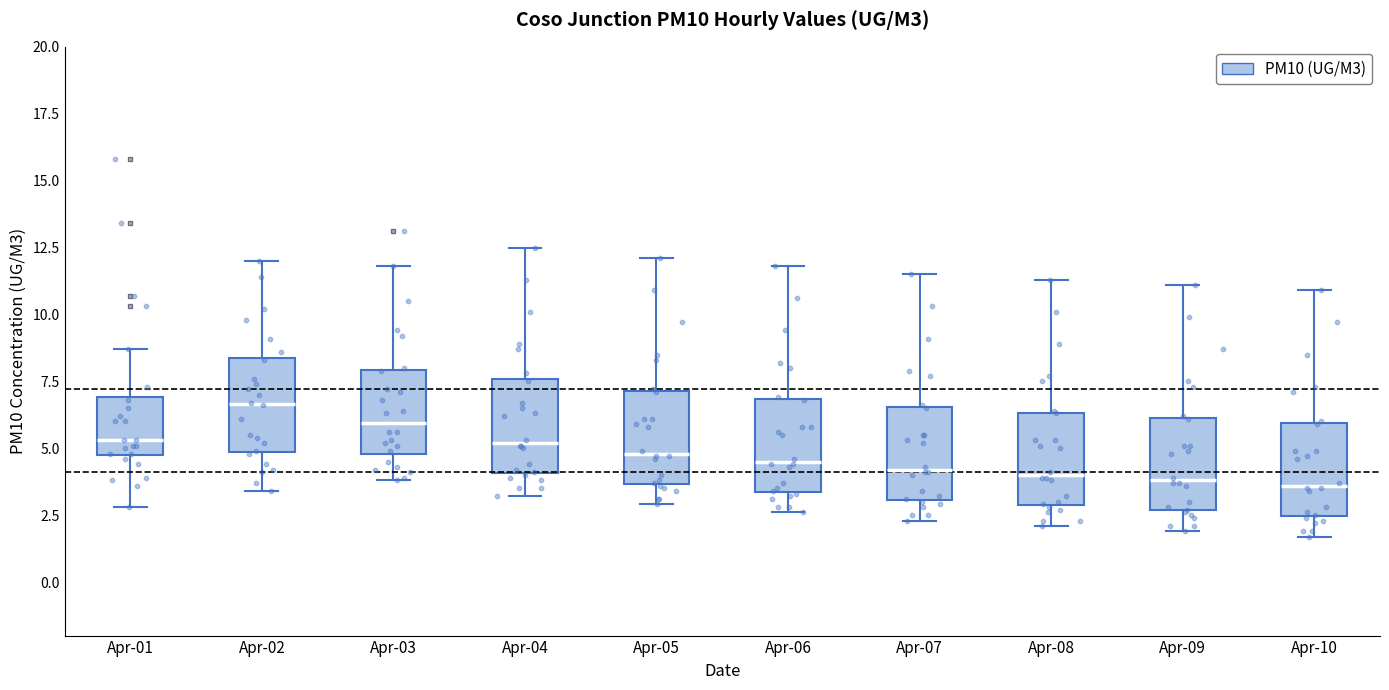

Reading left to right, read every box against the y-axis: the position of its median line, the range the box covers, and the ends of its whiskers. The values are not printed on the chart, so give them approximately, as read against the axis.

Apr-01: median 5.5, box 5.0 to 7.0, whiskers 3.0 to 8.5
Apr-02: median 6.5, box 5.0 to 8.5, whiskers 3.5 to 12.0
Apr-03: median 6.0, box 5.0 to 8.0, whiskers 4.0 to 12.0
Apr-04: median 5.0, box 4.0 to 7.5, whiskers 3.0 to 12.5
Apr-05: median 5.0, box 3.5 to 7.0, whiskers 3.0 to 12.0
Apr-06: median 4.5, box 3.5 to 7.0, whiskers 2.5 to 12.0
Apr-07: median 4.0, box 3.0 to 6.5, whiskers 2.5 to 11.5
Apr-08: median 4.0, box 3.0 to 6.5, whiskers 2.0 to 11.5
Apr-09: median 4.0, box 2.5 to 6.0, whiskers 2.0 to 11.0
Apr-10: median 3.5, box 2.5 to 6.0, whiskers 1.5 to 11.0